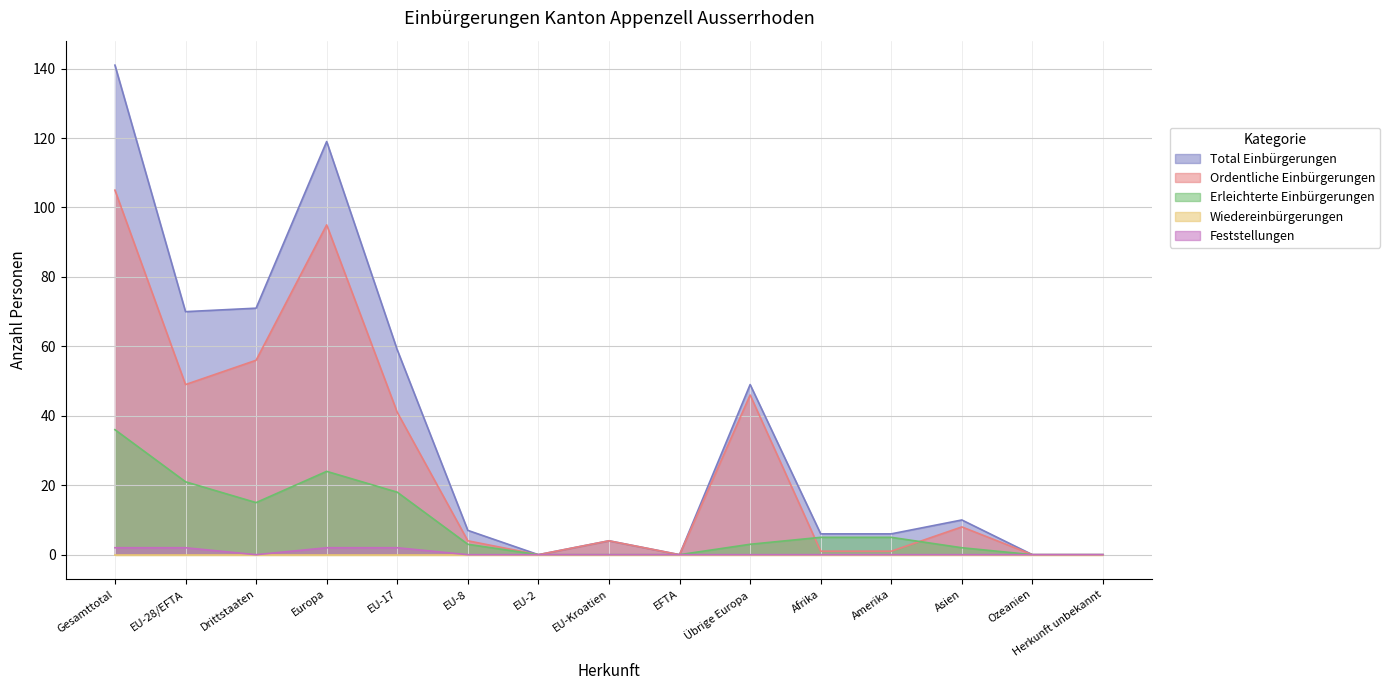

What is the difference between the Ordentliche Einbürgerungen values at EU-17 and Afrika?

40